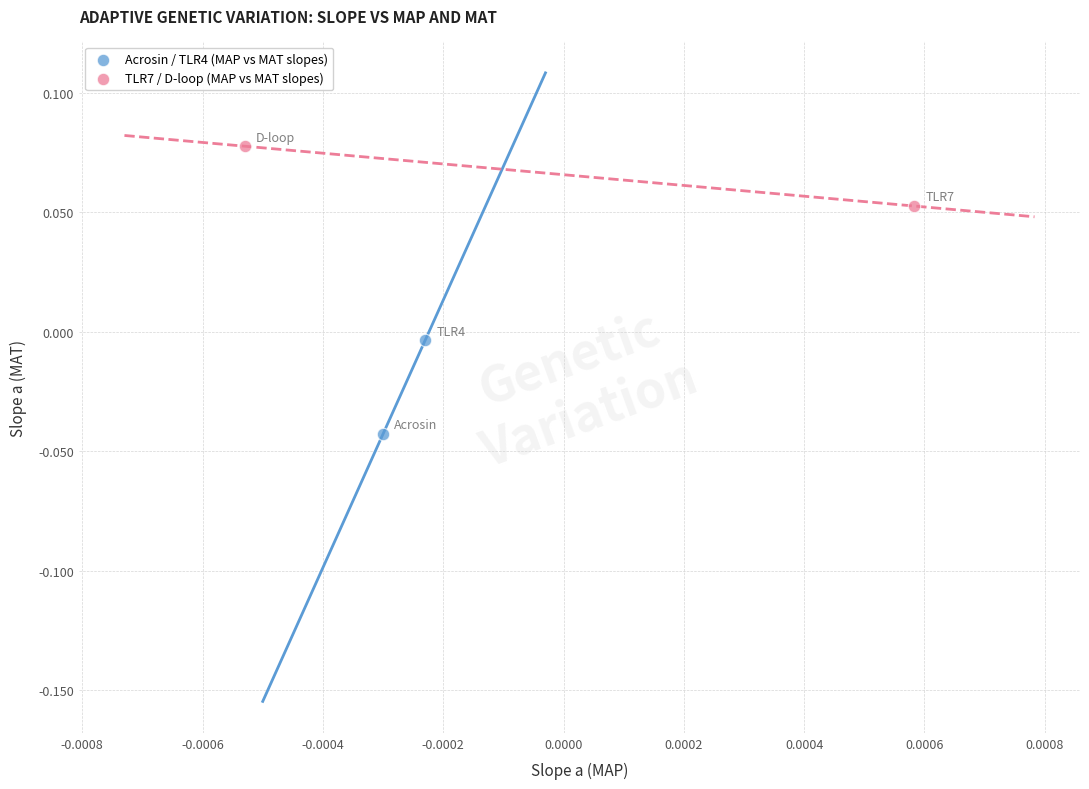

Which series has the widest spread of Y values?

Acrosin / TLR4 (MAP vs MAT slopes)